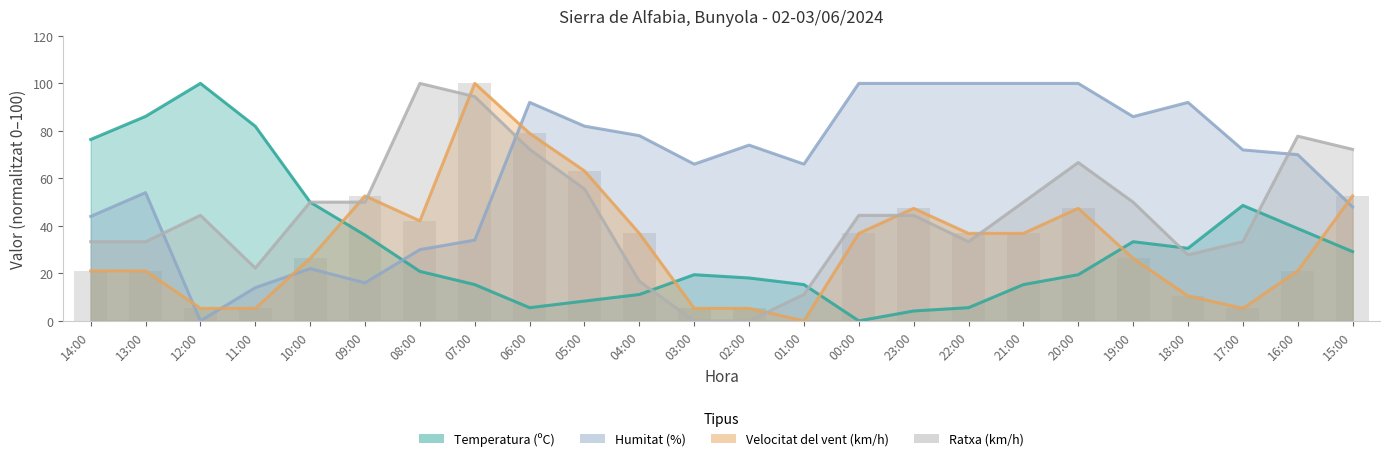

How many distinct data groups are displayed?

4